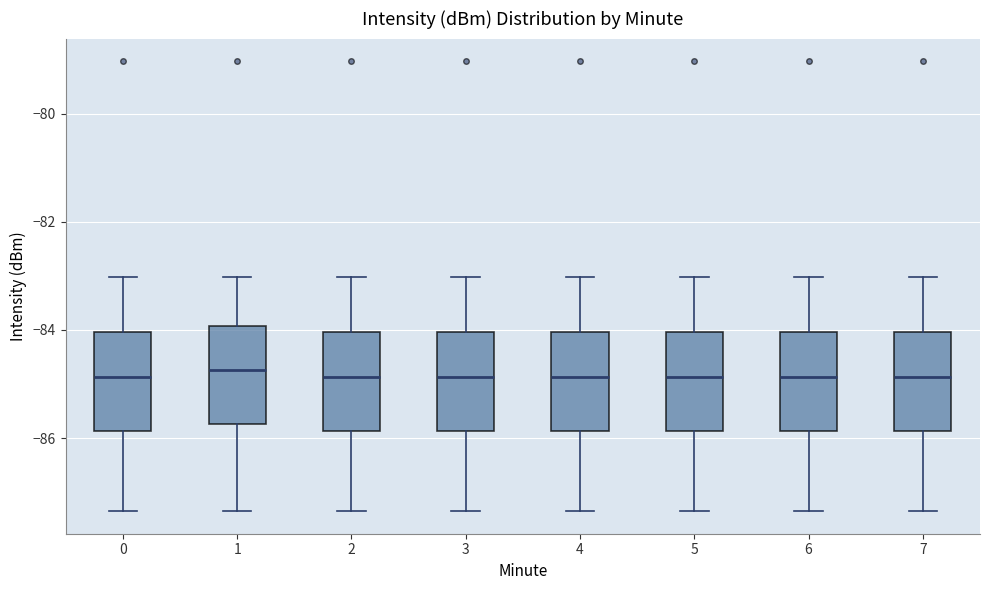

Reading left to right, transcribe this box plot: for each box, give where its median line is, the range the box spans, and where its two whiskers end, as read against the y-axis. The values are not printed on the chart, so give them approximately, as read against the axis.

0: median -84.8, box -85.8 to -84.0, whiskers -87.4 to -83.0
1: median -84.8, box -85.8 to -84.0, whiskers -87.4 to -83.0
2: median -84.8, box -85.8 to -84.0, whiskers -87.4 to -83.0
3: median -84.8, box -85.8 to -84.0, whiskers -87.4 to -83.0
4: median -84.8, box -85.8 to -84.0, whiskers -87.4 to -83.0
5: median -84.8, box -85.8 to -84.0, whiskers -87.4 to -83.0
6: median -84.8, box -85.8 to -84.0, whiskers -87.4 to -83.0
7: median -84.8, box -85.8 to -84.0, whiskers -87.4 to -83.0